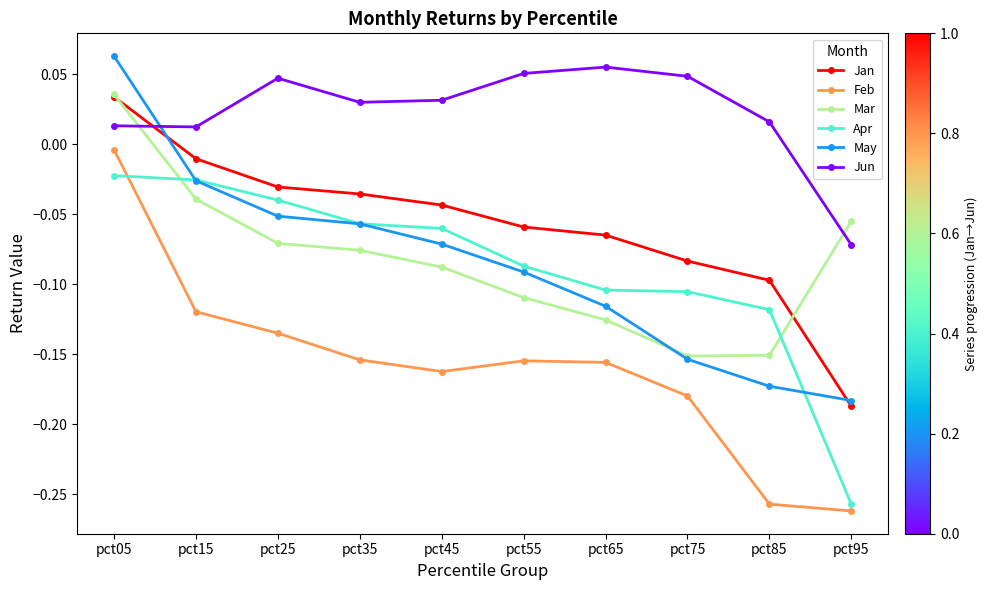

At which category does Feb reach its first local valley?

pct45